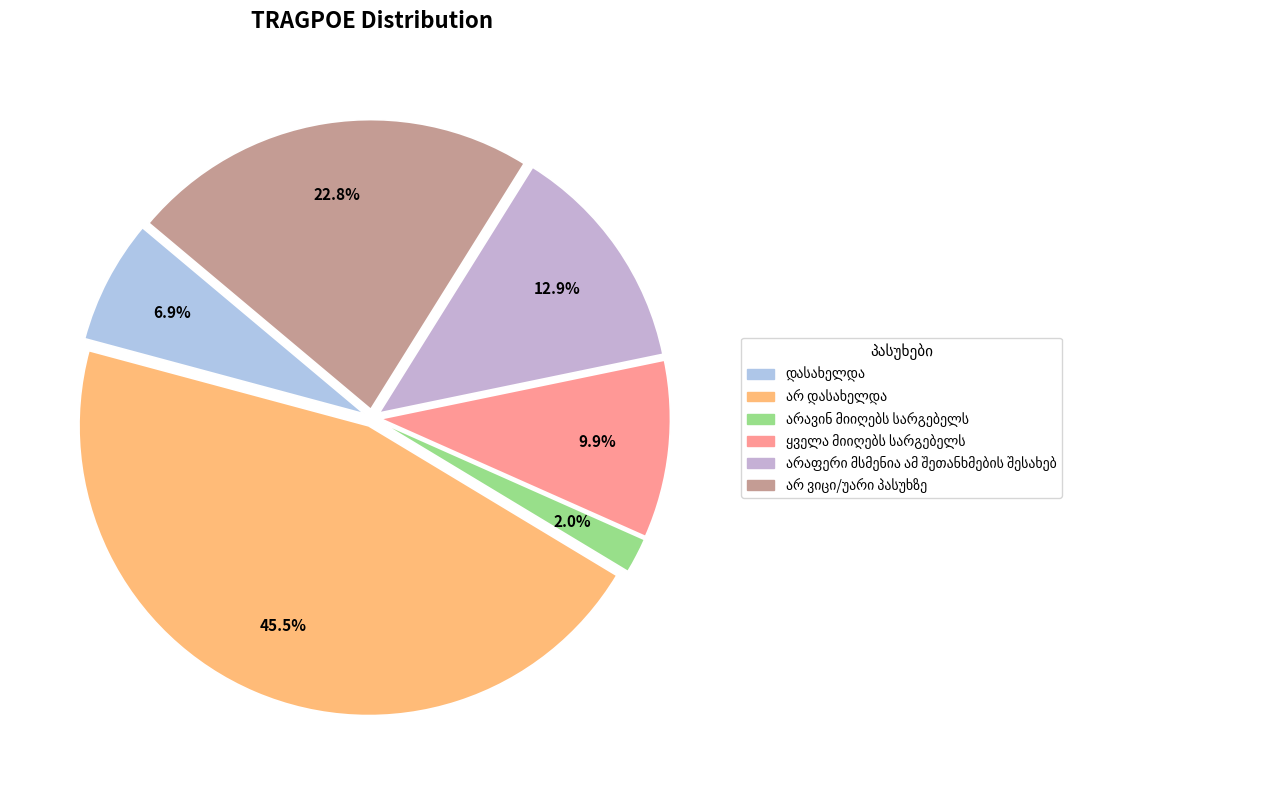

Count the number of slices in the pie.

6